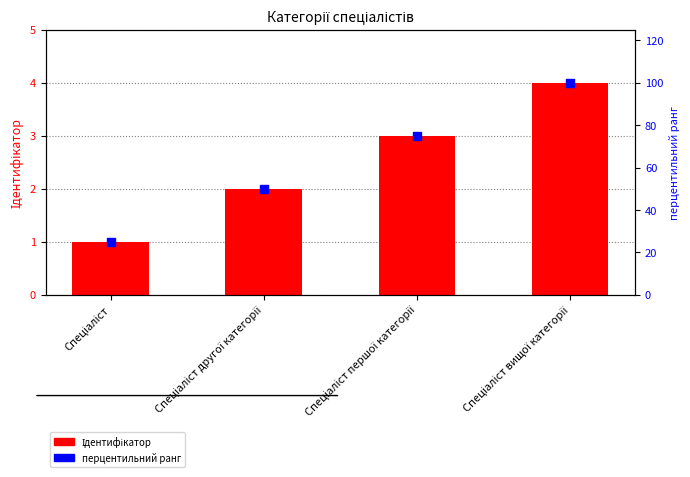

Which series has the largest total across all categories?

перцентильний ранг